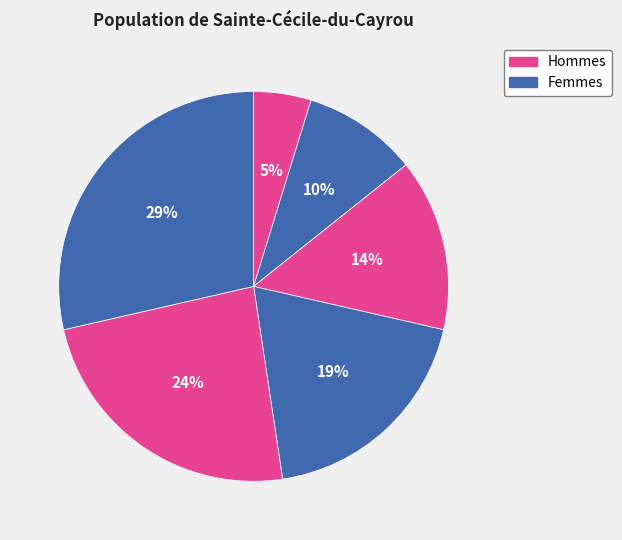

Count the number of slices in the pie.

6